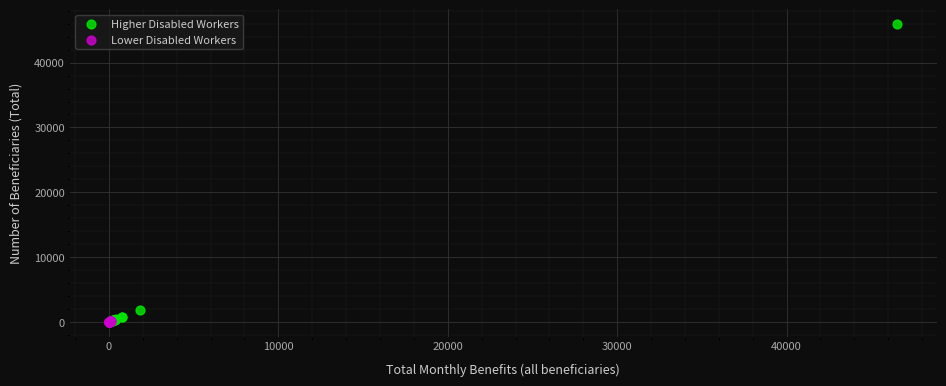

Which series reaches the maximum Y coordinate?

Higher Disabled Workers